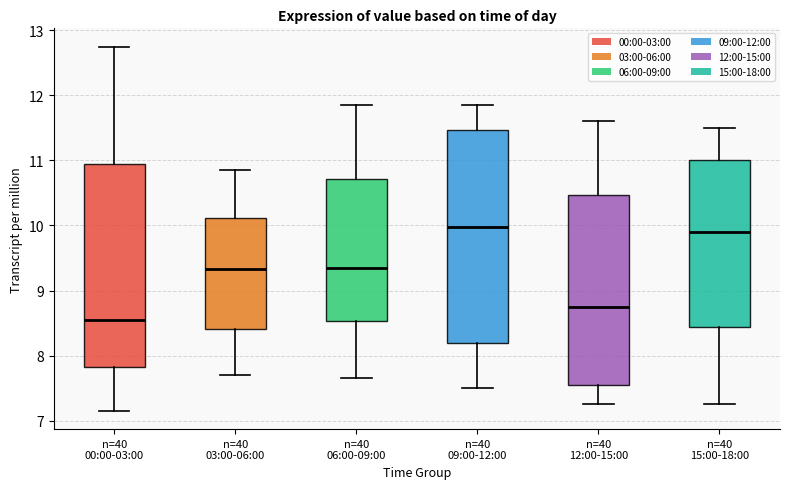

Which box is the tallest, from its lower edge to its upper edge?

n=40 09:00-12:00